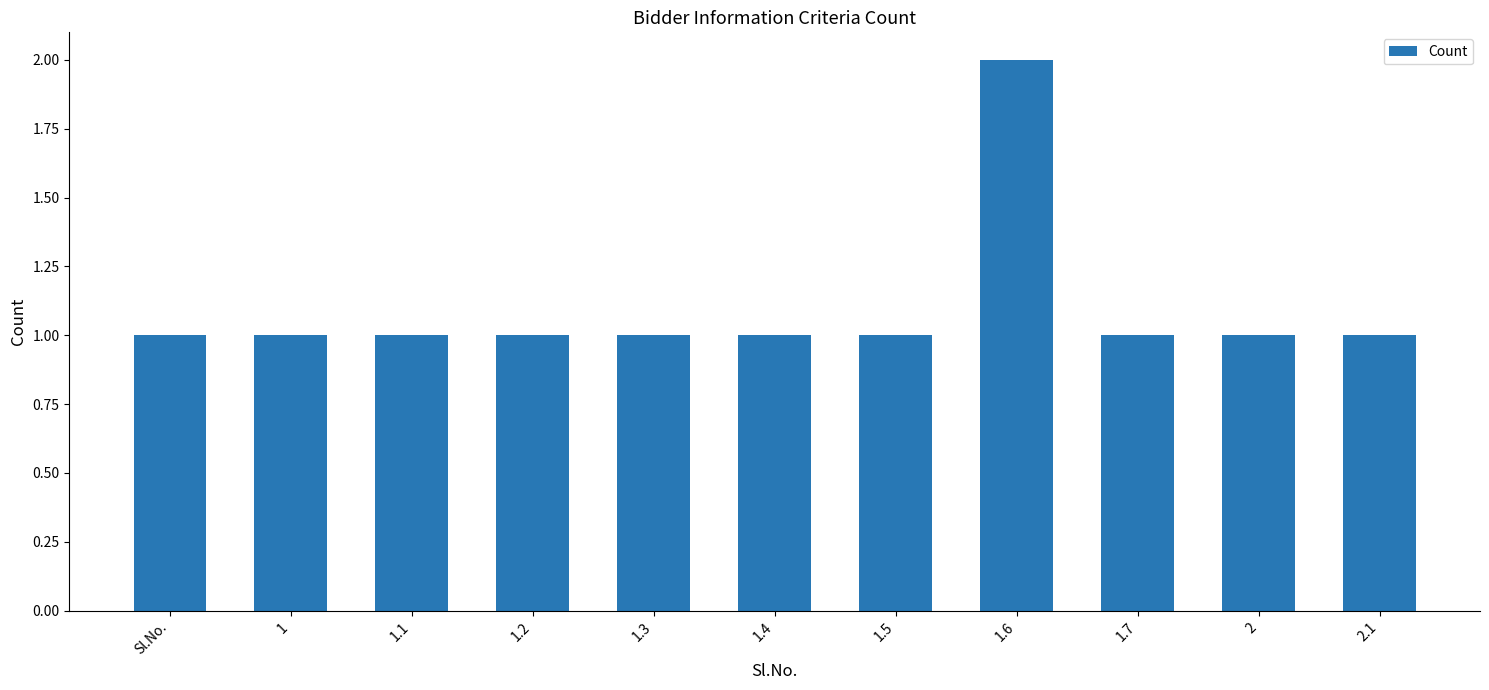

At which category does the chart reach its peak across all series?

1.6